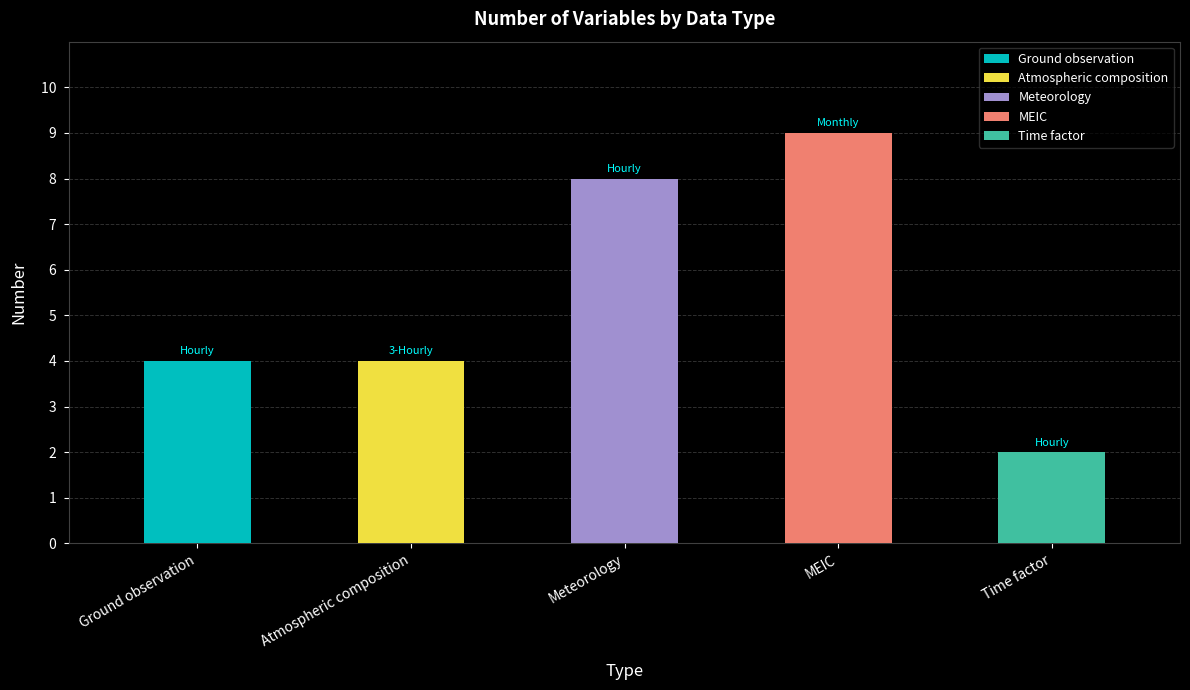

Between Time factor and Ground observation, which is larger?

Ground observation